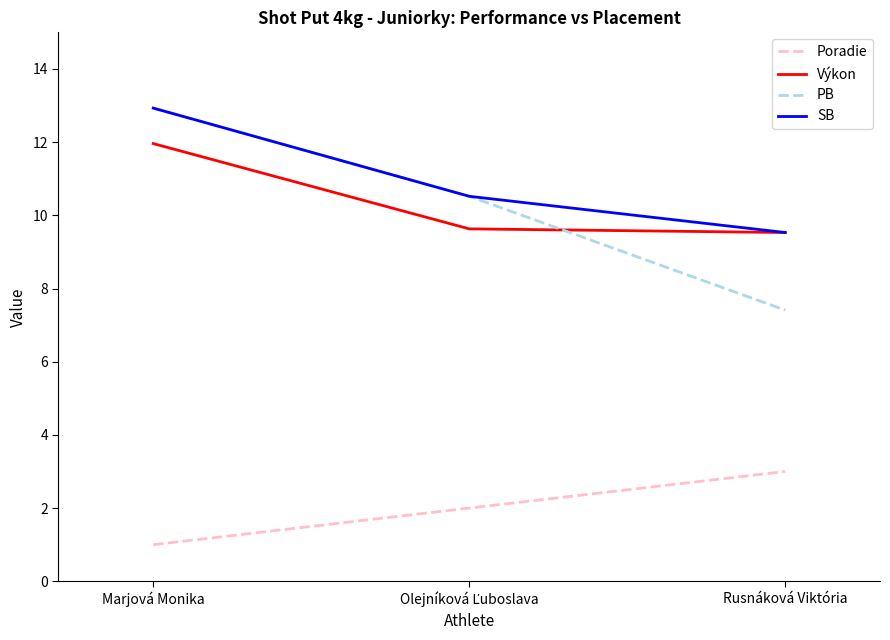

How many lines are shown in the chart?

4